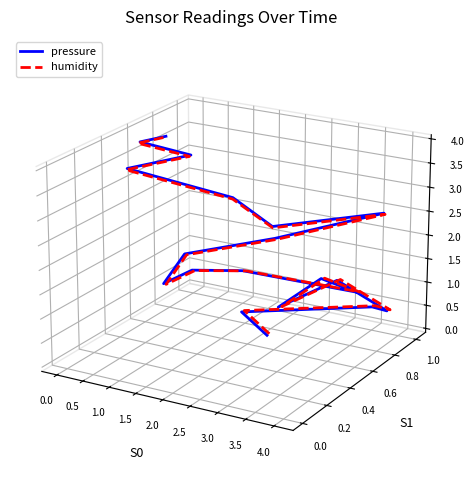

Does the chart have visible grid lines?

No